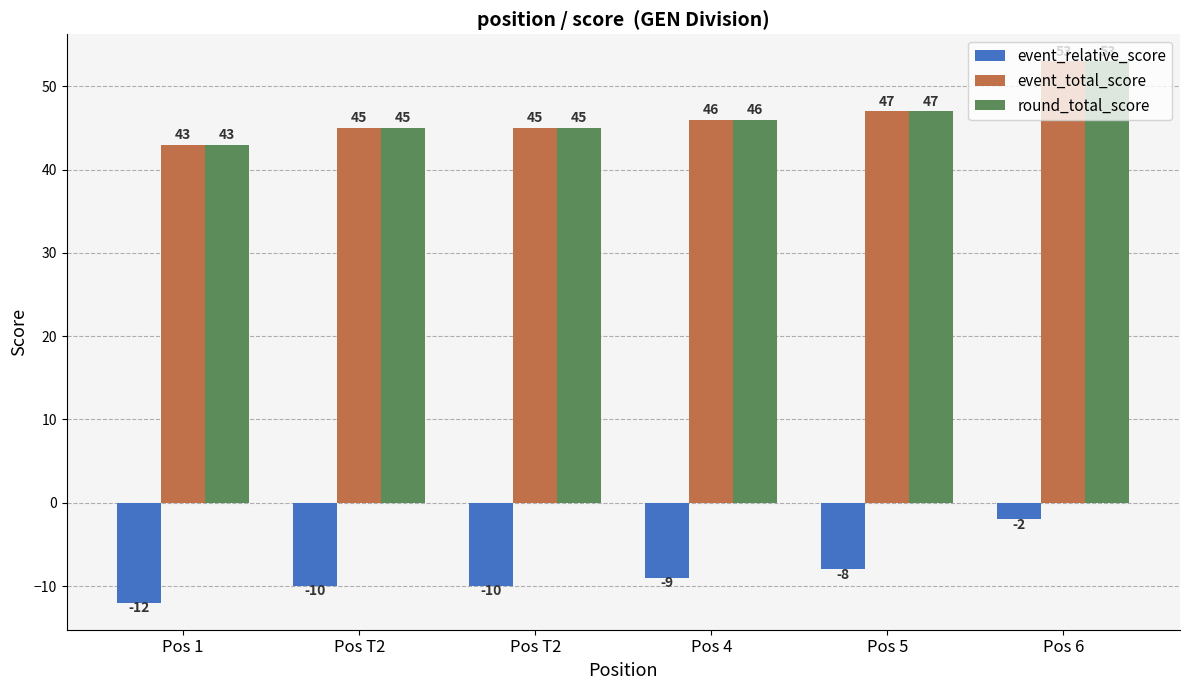

What is the label of the 4th bar from the left?

Pos 4